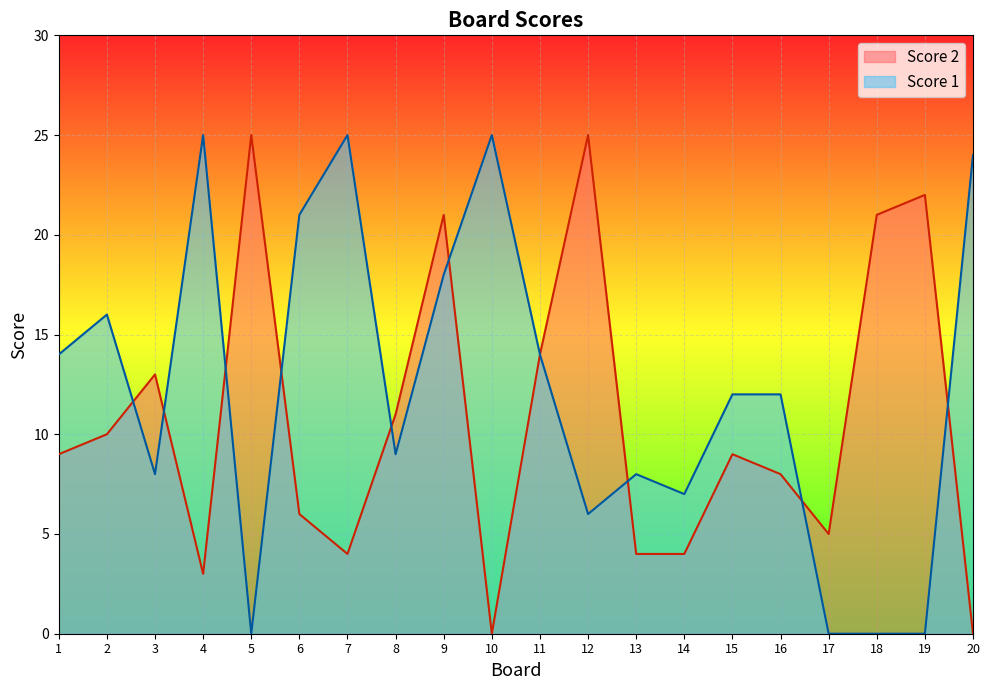

Is it true that Score 2 equals 13 at 1?

False